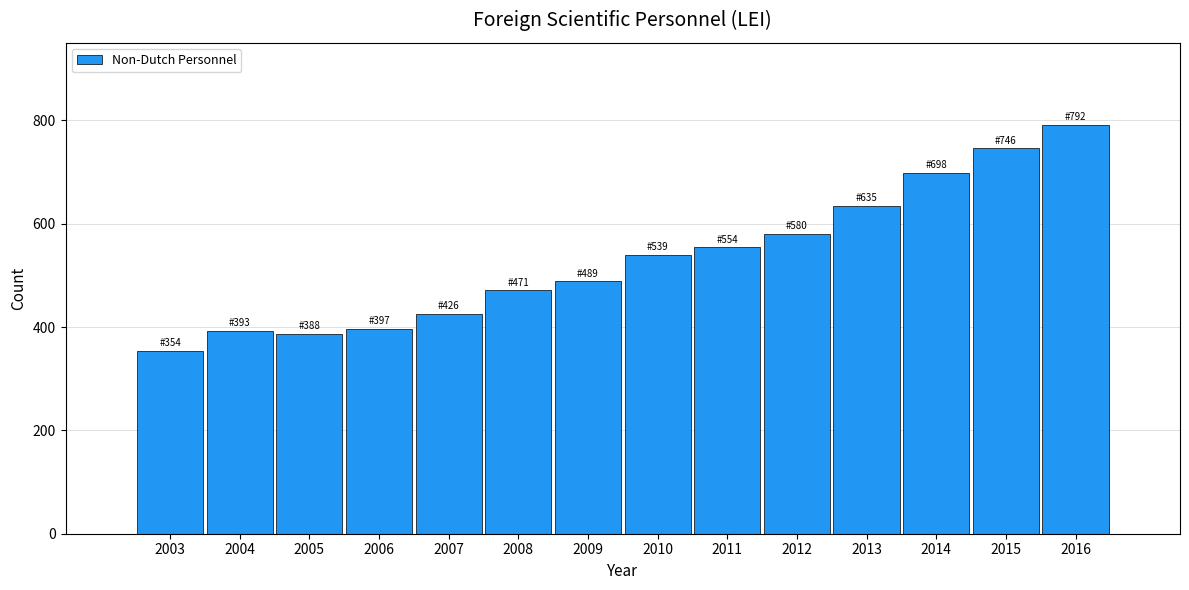

What is the sum of all values?

7463.7